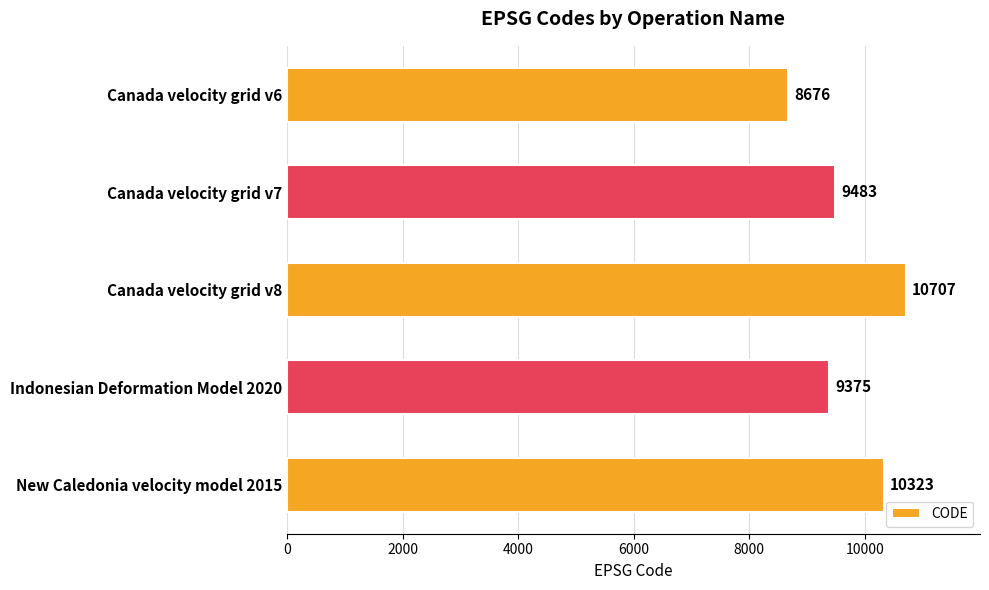

Reading bottom to top, list all the values displayed in this chart.

New Caledonia velocity model 2015=10323	Indonesian Deformation Model 2020=9375	Canada velocity grid v8=10707	Canada velocity grid v7=9483	Canada velocity grid v6=8676